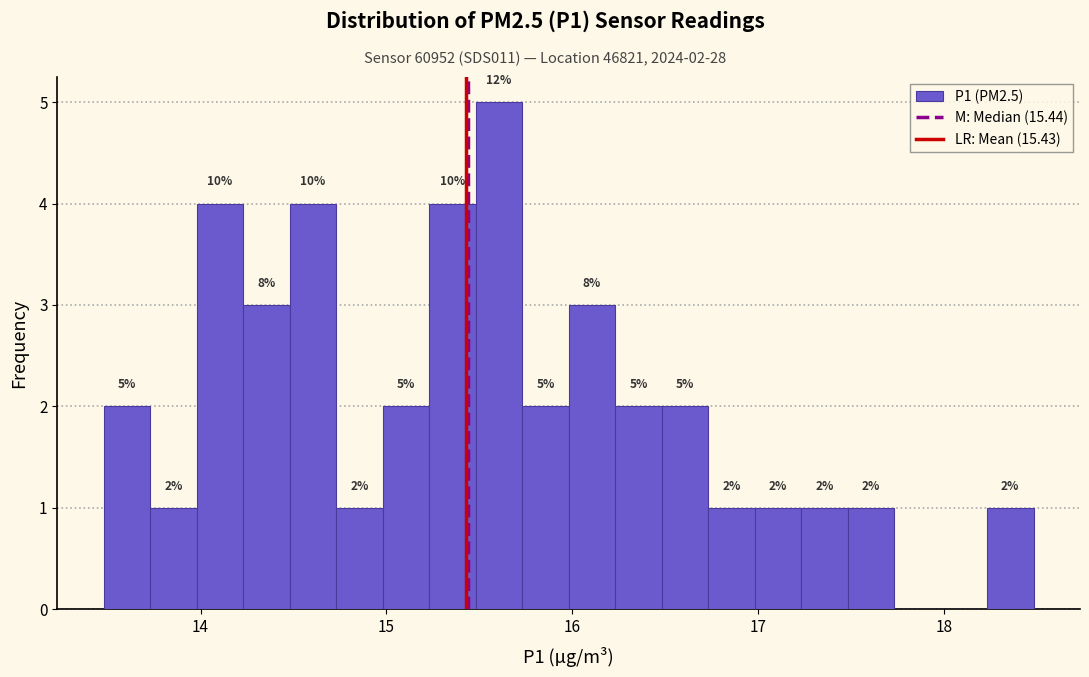

Read against the x-axis, roughly where is the centre of the tallest bar?

15.6